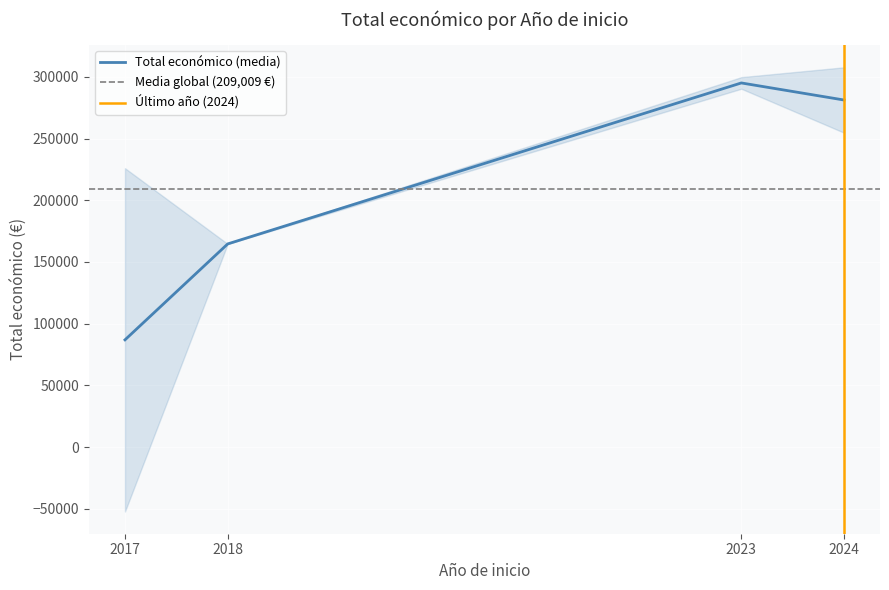

What is the minimum value for Total económico (media)?

86861.5